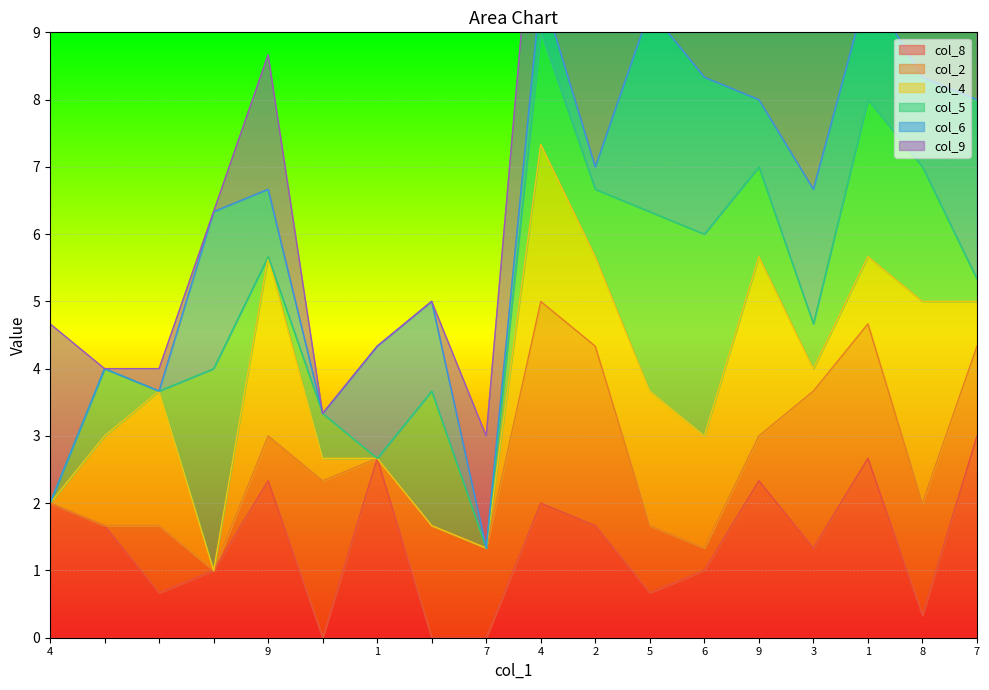

The col_6 series shows 7 at 1. True or false?

False